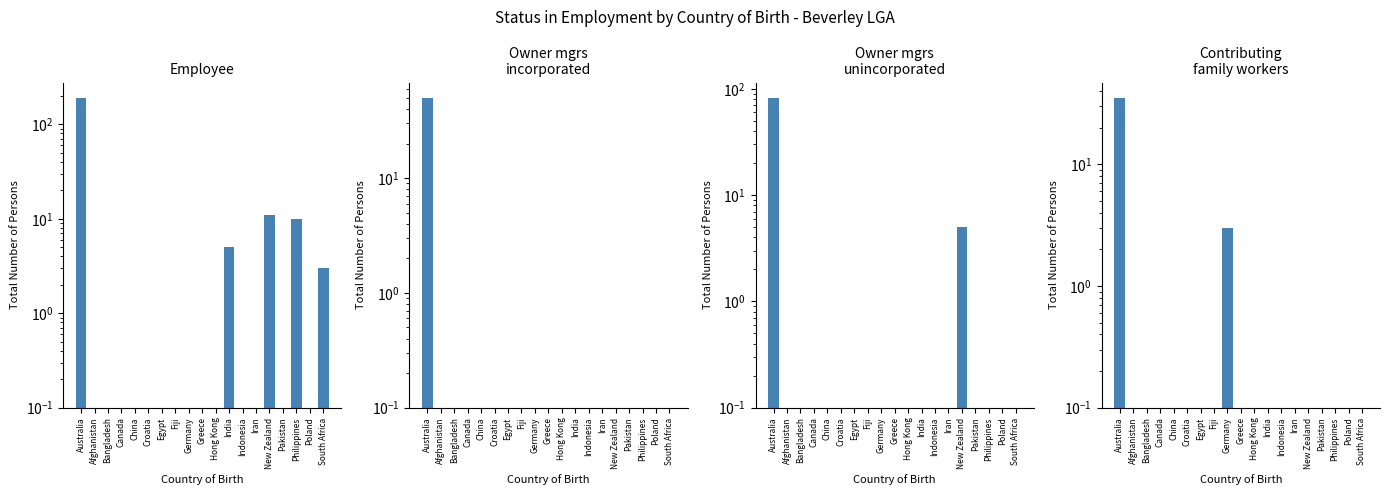

What are all the series names shown in the legend?

Employee, Owner managers incorporated, Owner managers unincorporated, Contributing family workers